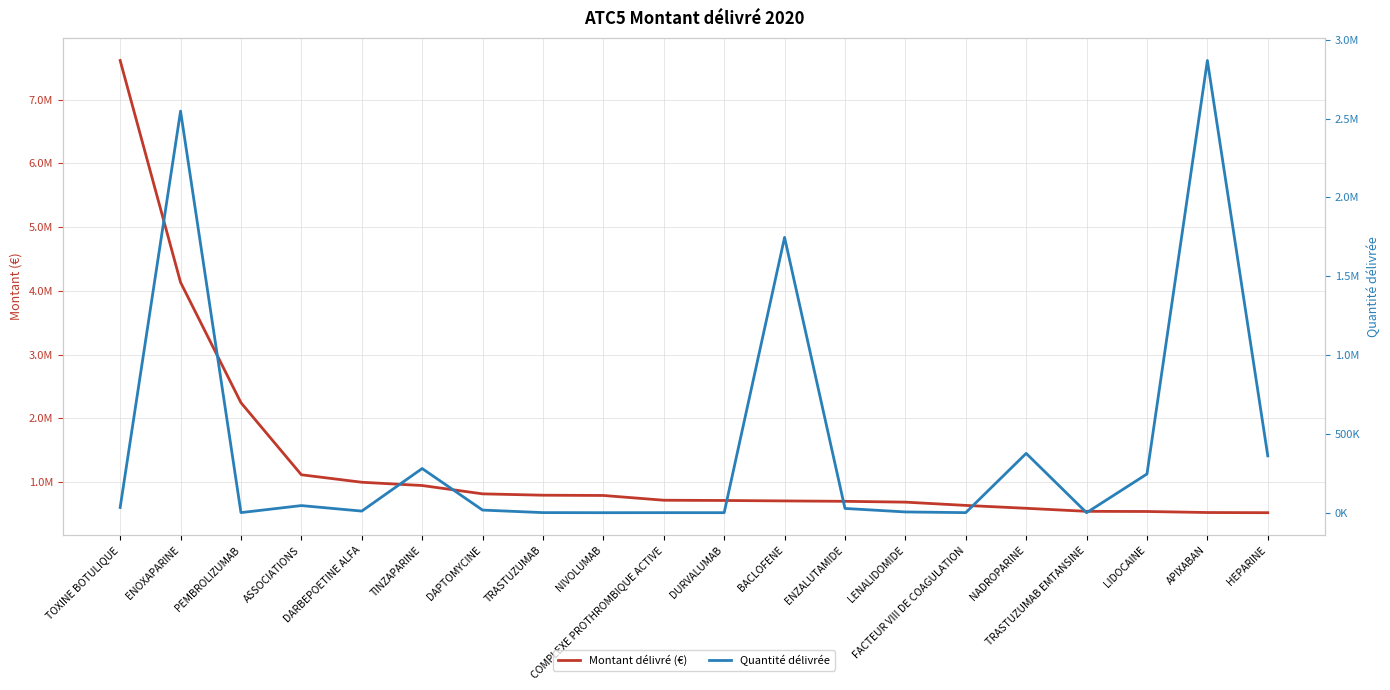

Count the number of data series in this chart.

2